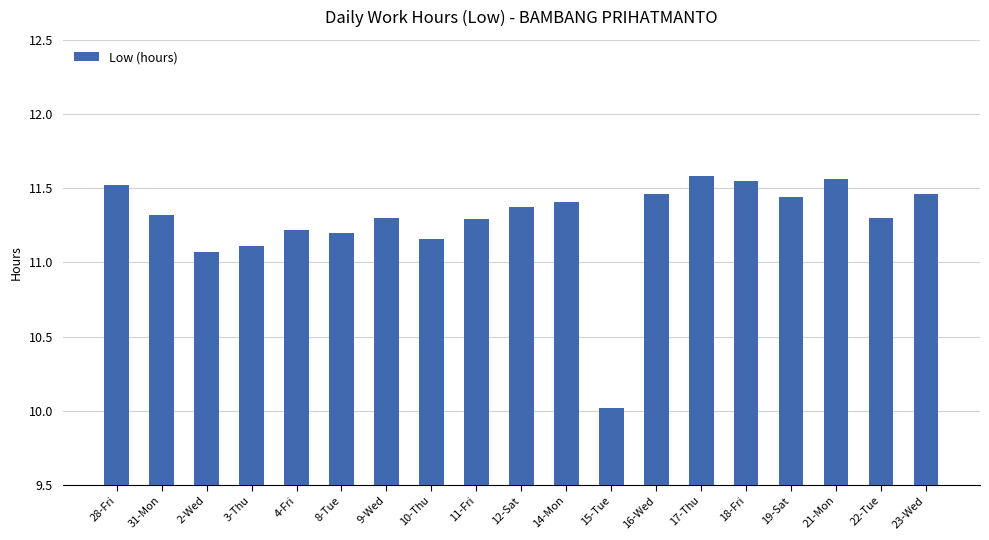

What is the smallest value displayed?

10.0